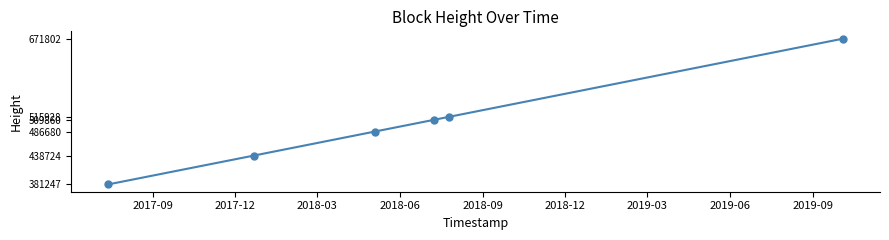

Count the number of data series in this chart.

1